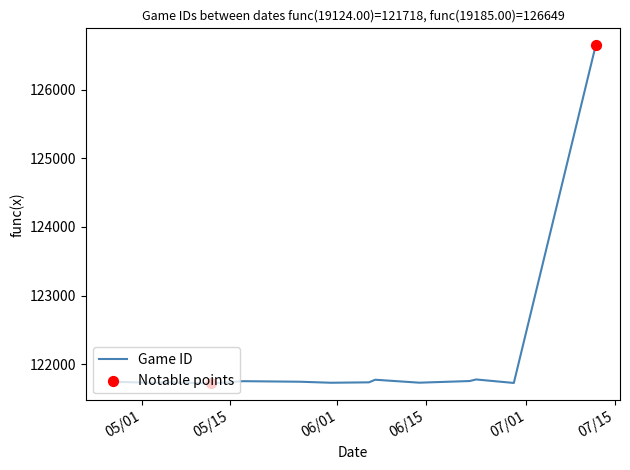

What is the smallest value displayed?

121718